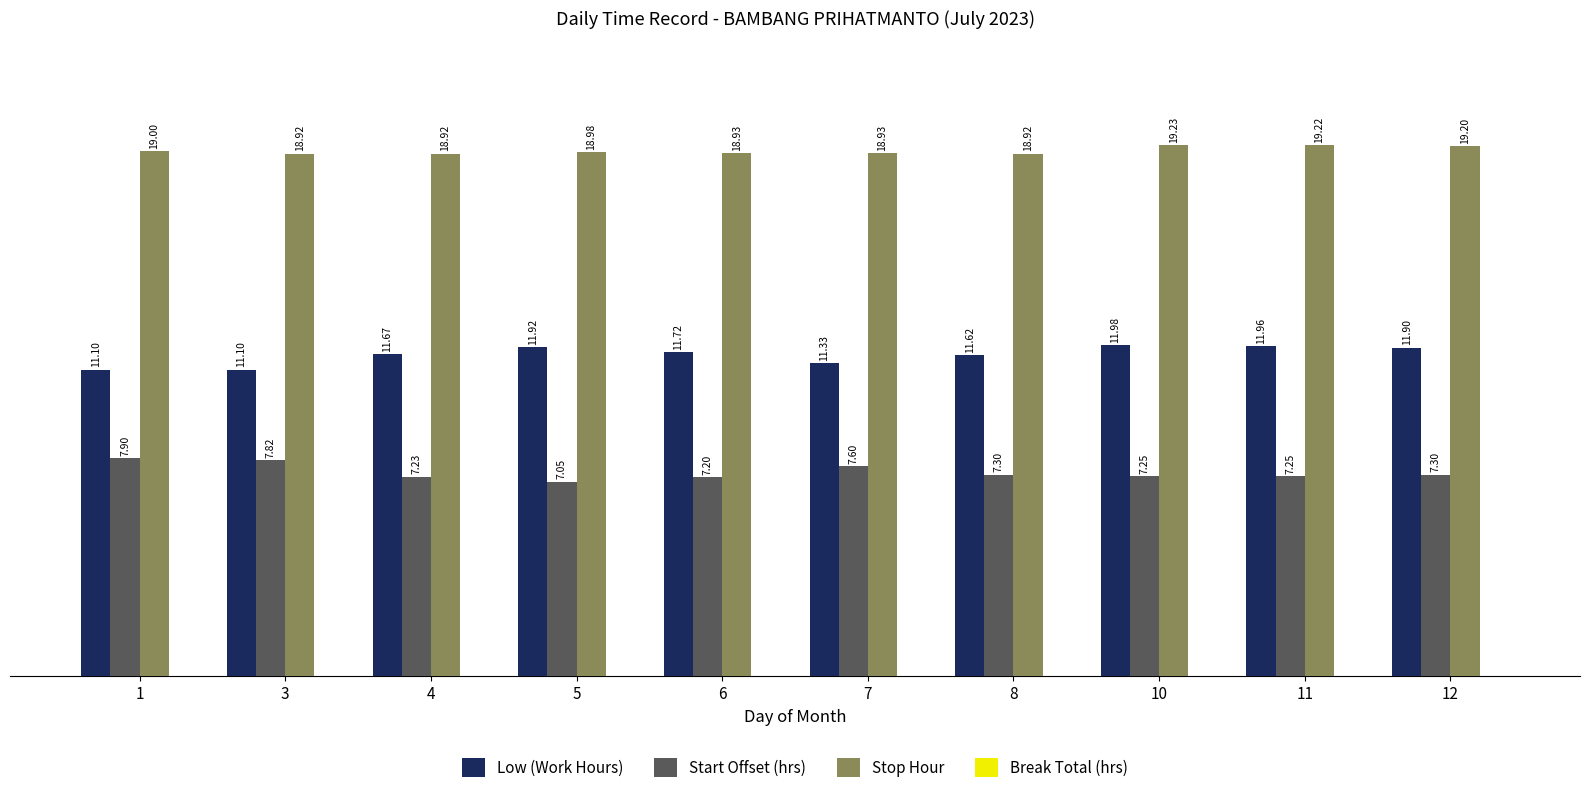

What is the average value of the Low (Work Hours) series?

11.6